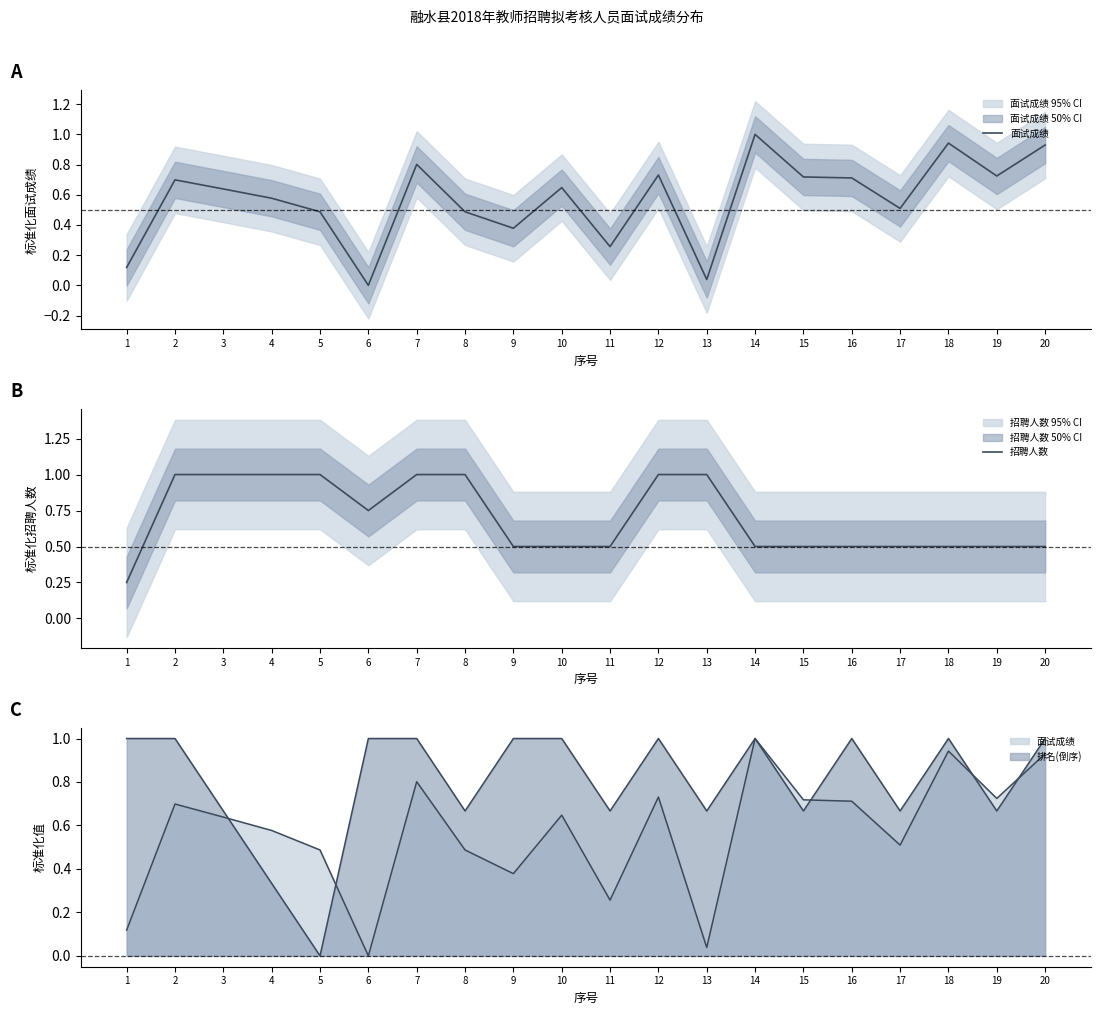

True or false: 面试成绩 has more than 0 points higher than both neighbors.

True